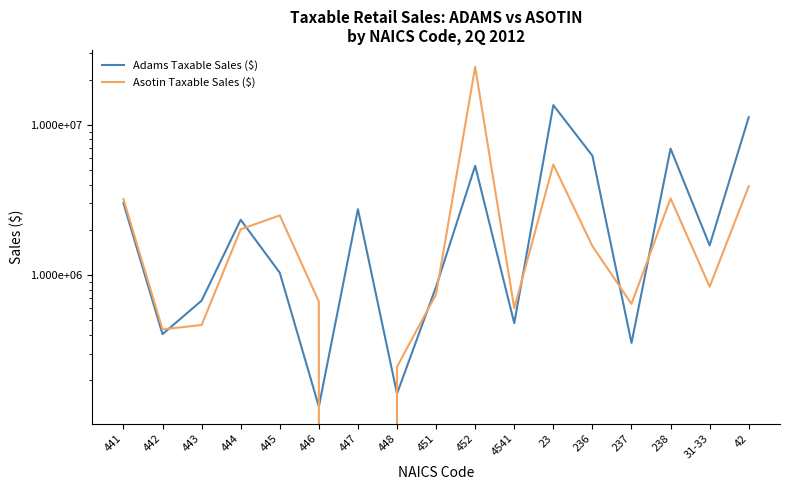

What is the greatest value displayed?

24331239